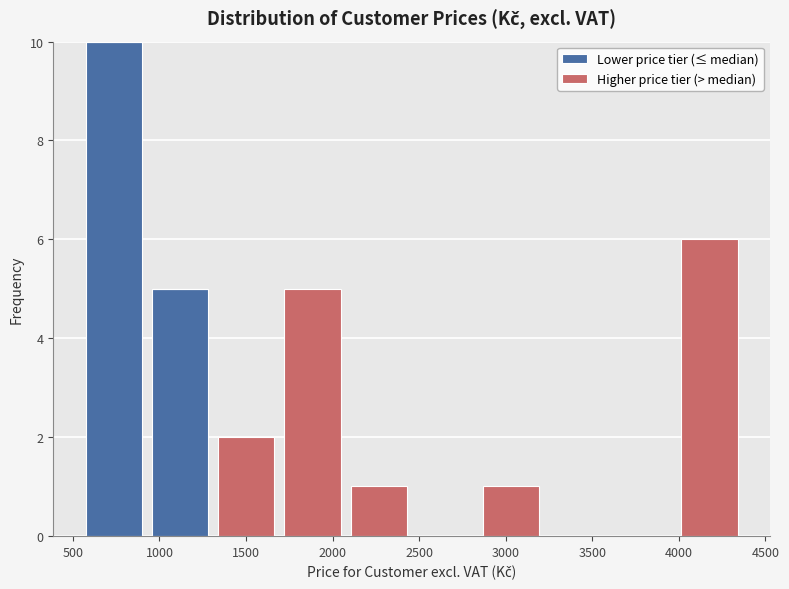

Reading left to right, list every stacked bar in this chart as the range it spans on the x-axis followed by its total height. Neither the bar edges nor the heights are printed on the chart, so give them approximately, as read against the axes.

550 to 950: 10
950 to 1300: 5
1300 to 1700: 2
1700 to 2050: 5
2050 to 2450: 1
2450 to 2850: 0
2850 to 3200: 1
3200 to 3600: 0
3600 to 4000: 0
4000 to 4350: 6